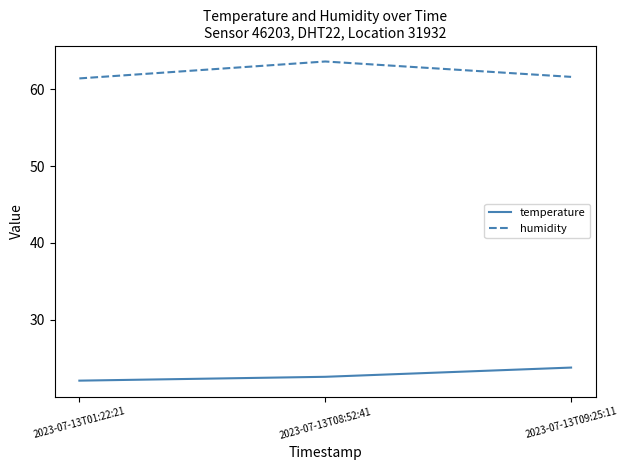

The temperature series shows 22.1 at 2023-07-13T01:22:21. True or false?

True